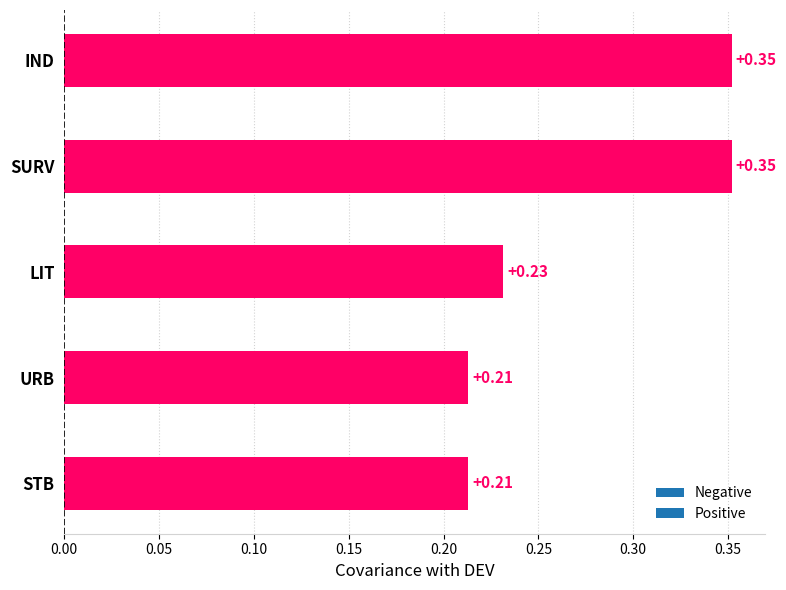

How many bars are there in total?

5